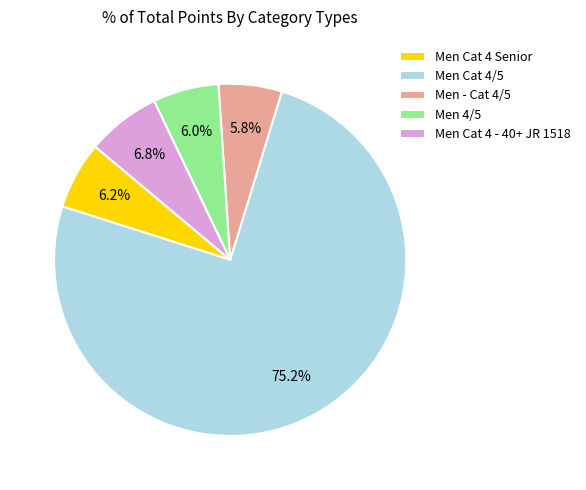

Which has a higher value, Men Cat 4 - 40+ JR 1518 or Men 4/5?

Men Cat 4 - 40+ JR 1518